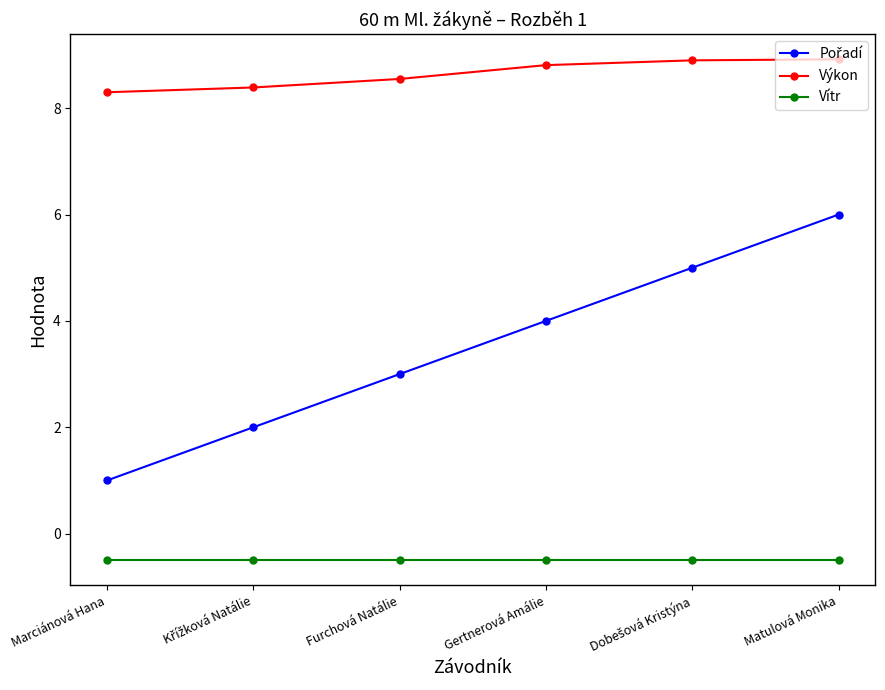

True or false: Vítr and Výkon cross at least once.

False